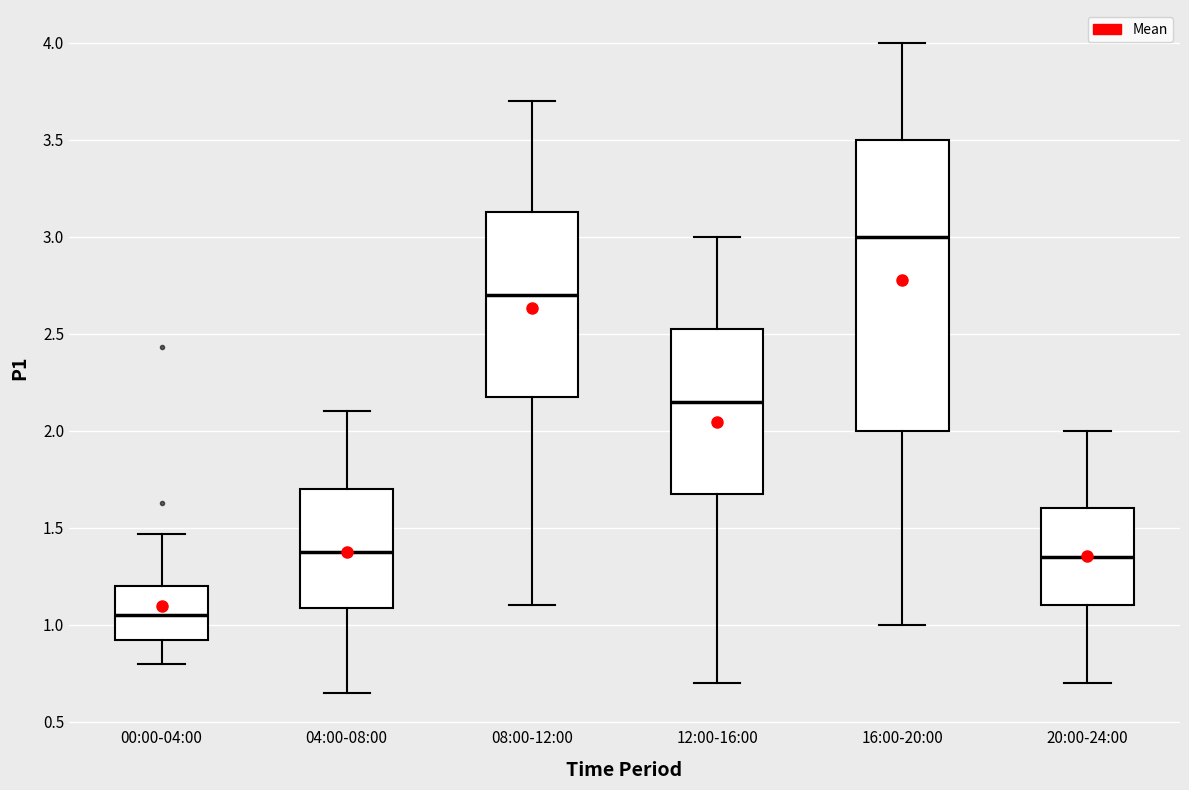

Which box is the tallest, from its lower edge to its upper edge?

16:00-20:00